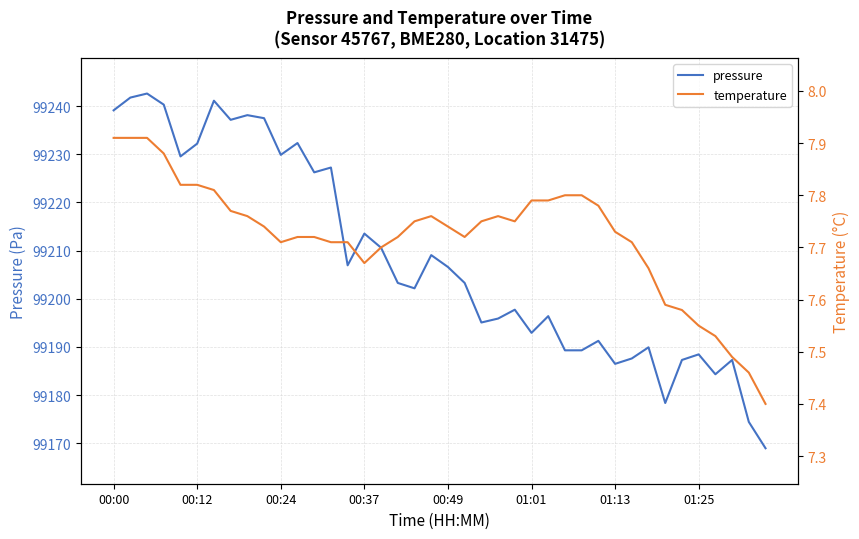

Rank the series by their maximum value, from lowest to highest.

temperature, pressure